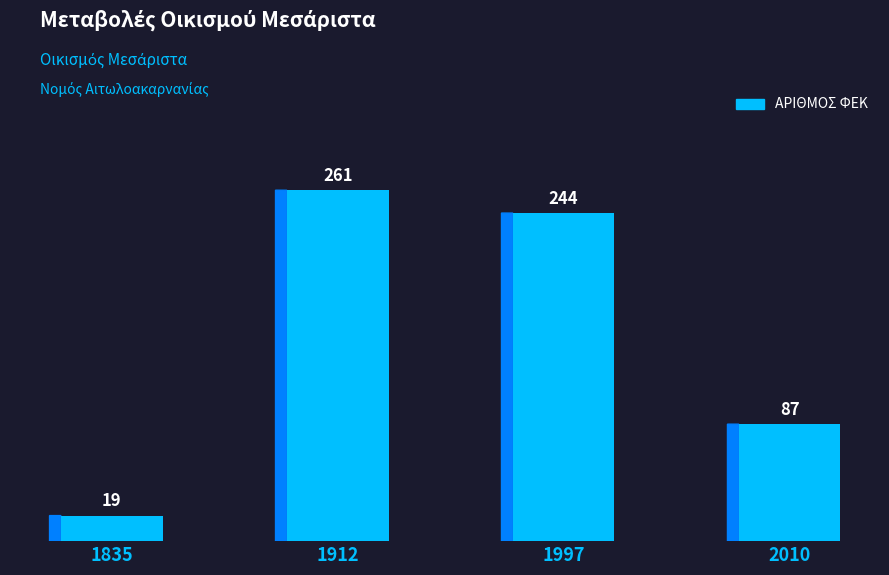

What is the minimum value shown in the chart?

19